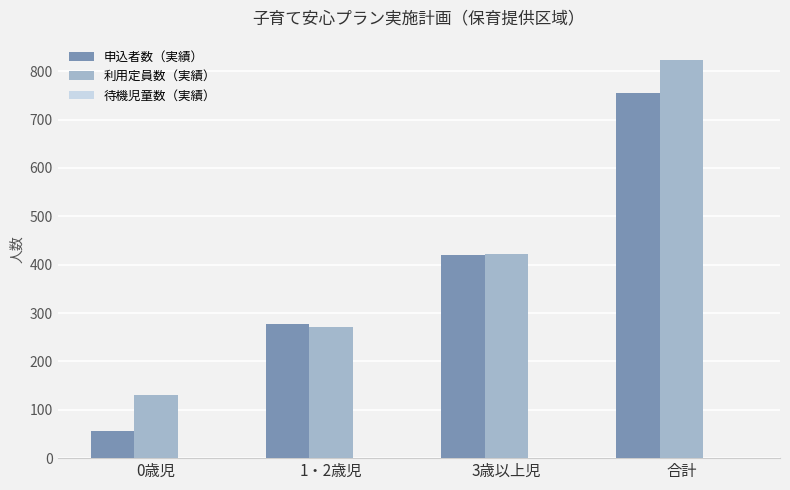

What is the greatest value displayed?

824